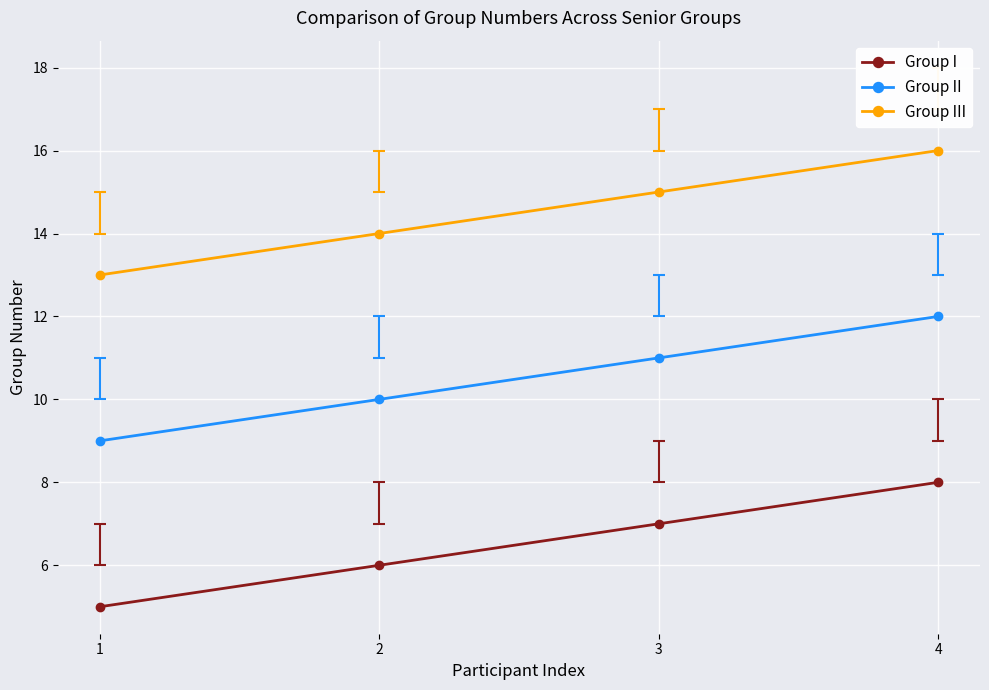

How many lines are shown in the chart?

3